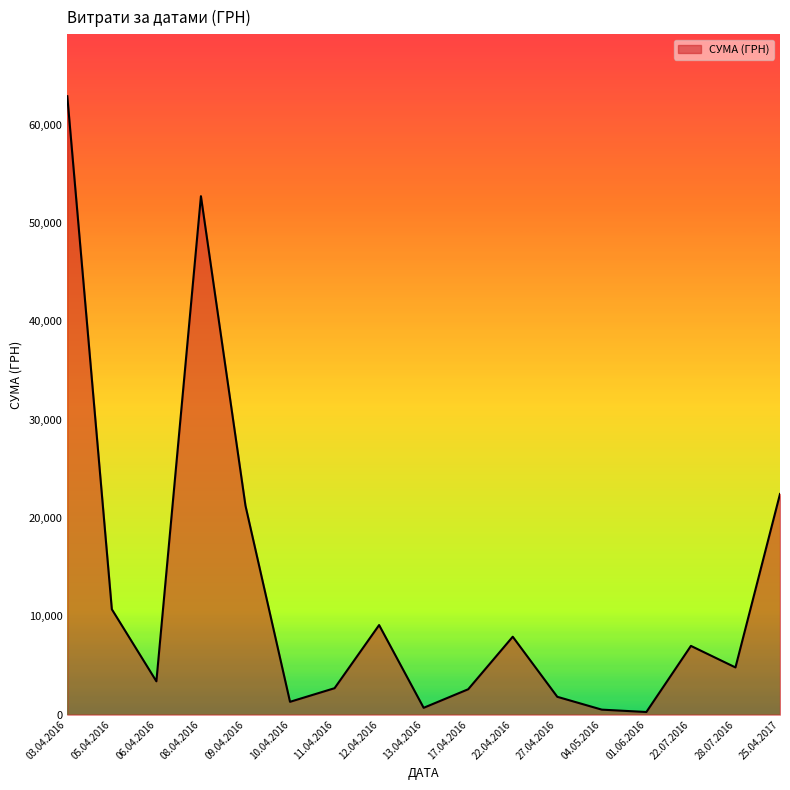

What is the difference between the maximum and minimum values?

62642.0